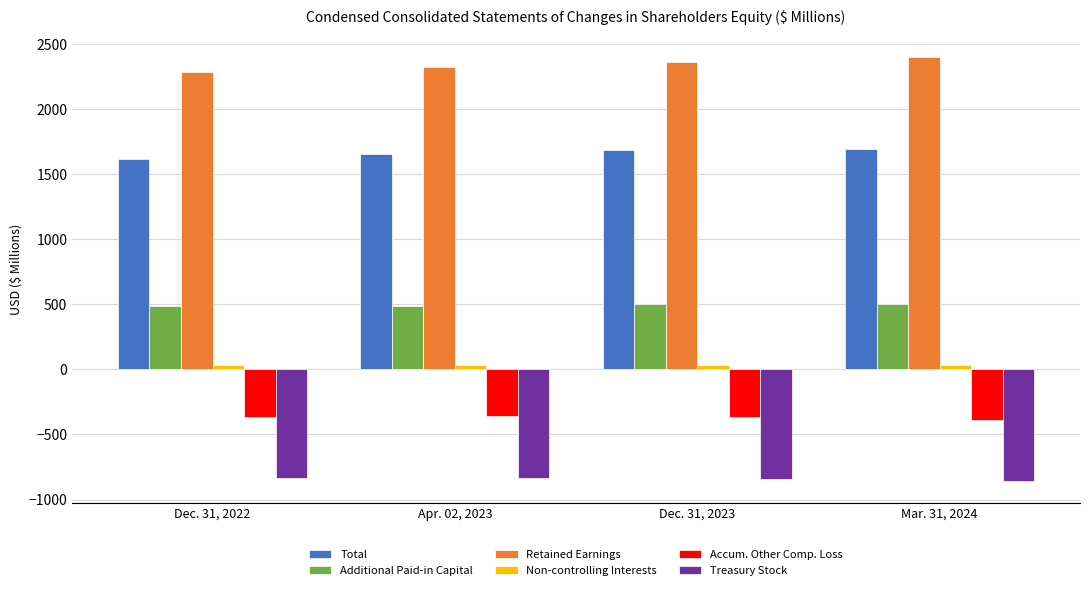

Is the value of Treasury Stock at Dec. 31, 2022 greater than the value of Additional Paid-in Capital at Mar. 31, 2024?

No